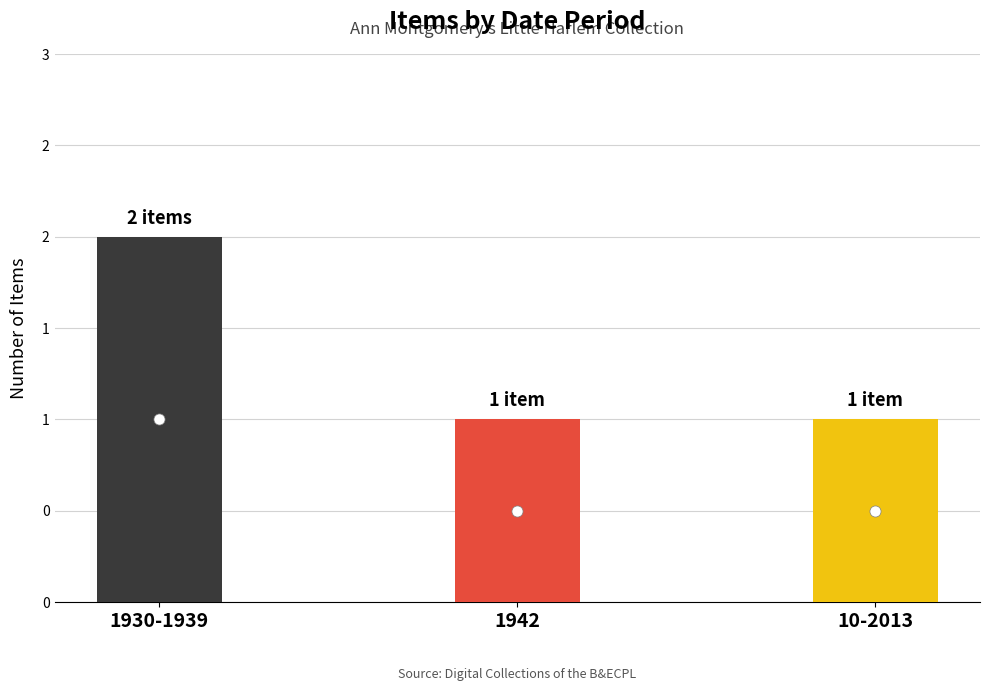

Rank the categories by value from lowest to highest.

1942, 10-2013, 1930-1939